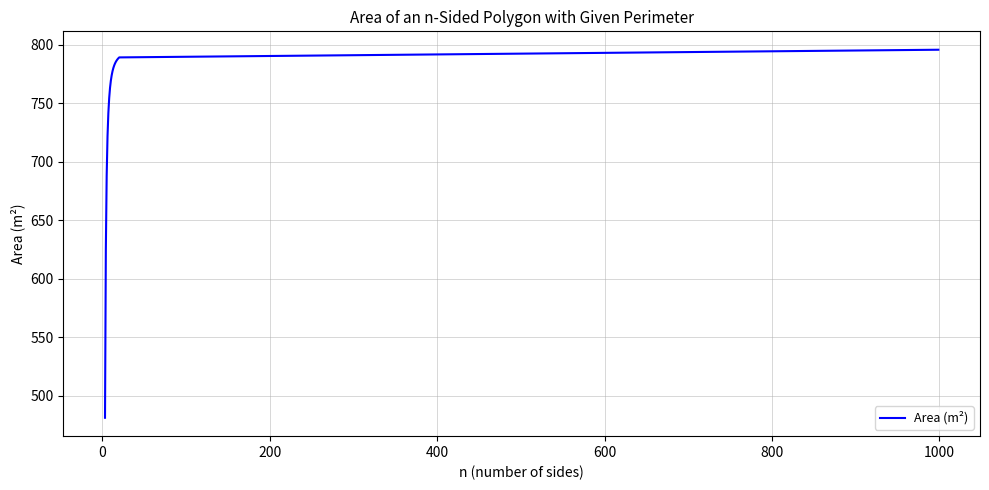

What is the smallest value displayed?

481.1